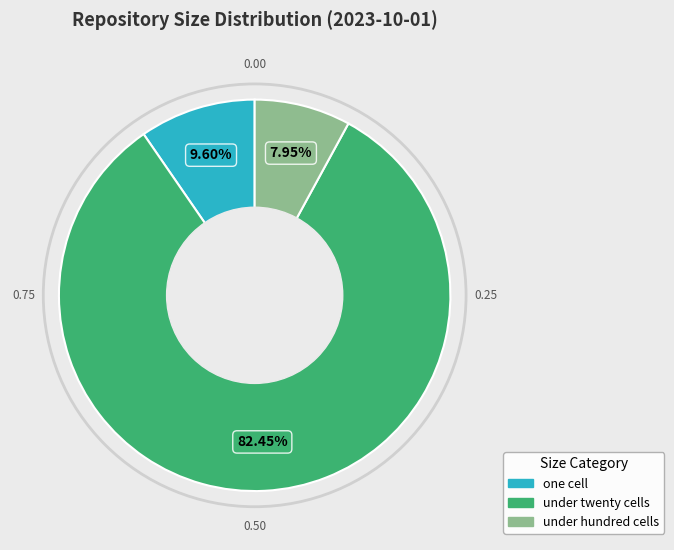

How many slices are in this pie chart?

3